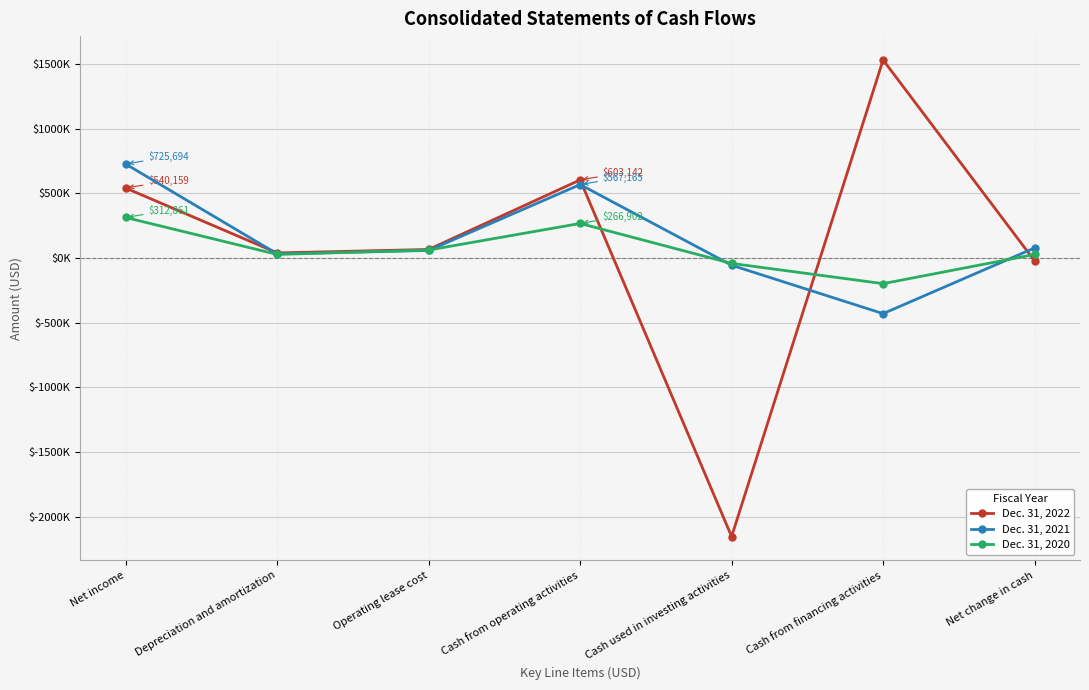

What value does the Dec. 31, 2021 series have at Cash used in investing activities, to the nearest 50?

-55900